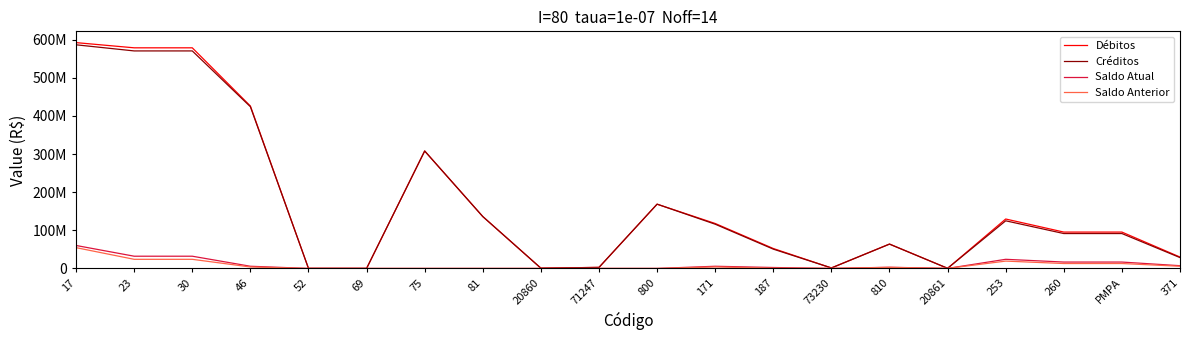

Rank the series at 23 from lowest to highest value.

Saldo Anterior, Saldo Atual, Créditos, Débitos